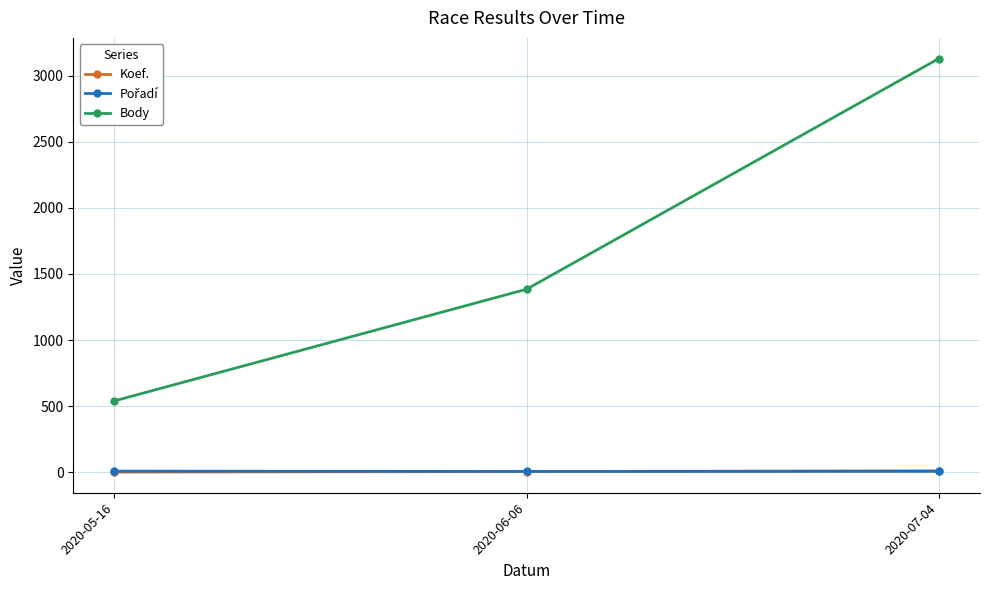

Between 2020-05-16 and 2020-06-06, which series saw the biggest shift?

Body